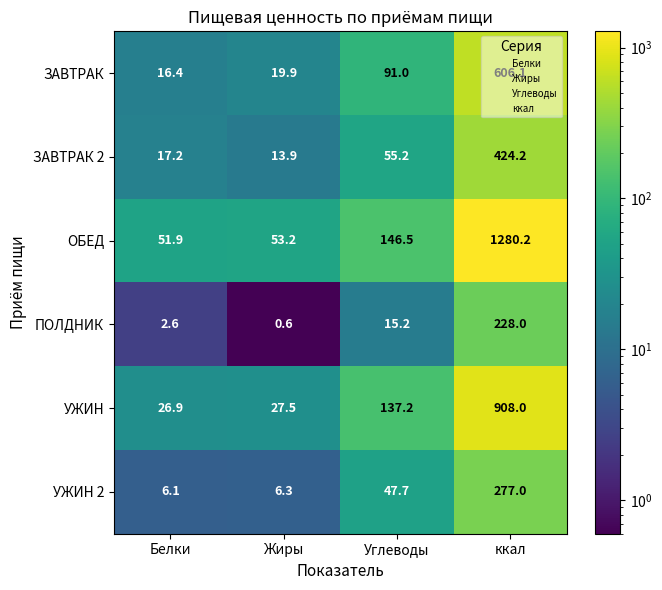

What is the difference between the second highest and minimum values in the УЖИН 2 series?

41.6